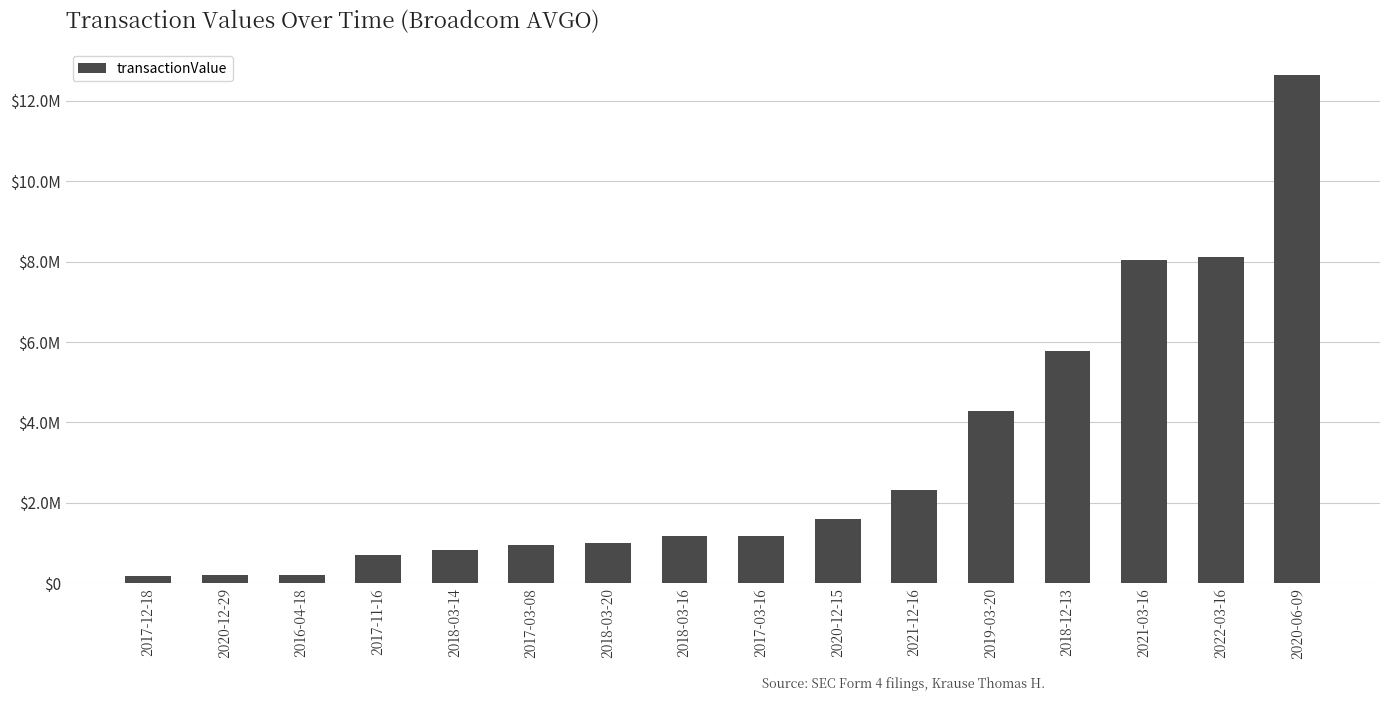

What is the label of the 5th bar from the left?

2018-03-14